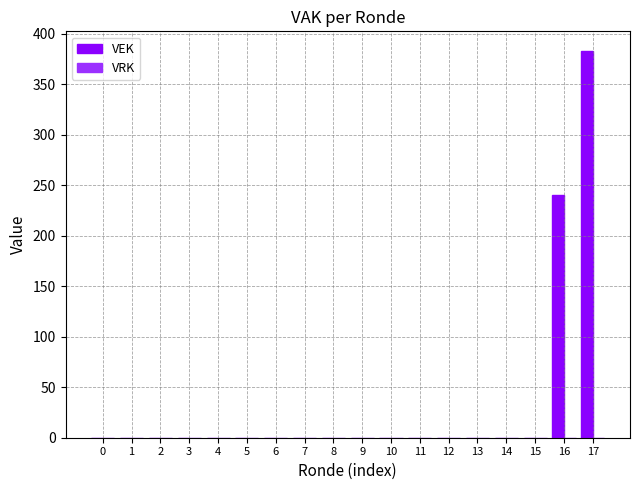

Is it true that the value at 3 is 0?

True